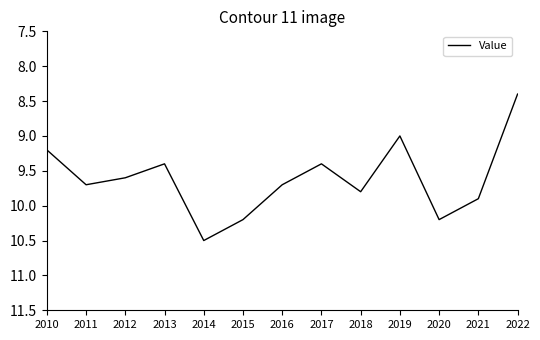

What is the approximate value at 2011?

9.7